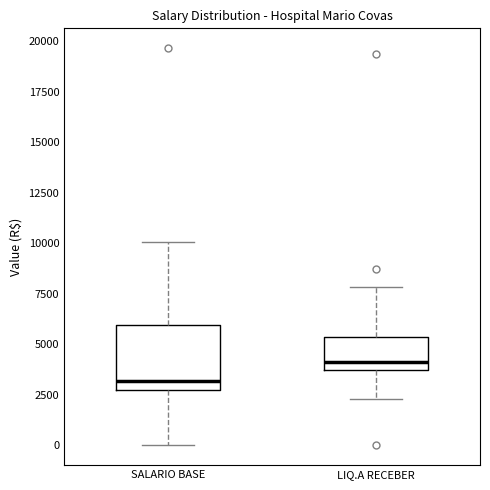

Reading left to right, read every box against the y-axis: the position of its median line, the range the box covers, and the ends of its whiskers. The values are not printed on the chart, so give them approximately, as read against the axis.

SALARIO BASE: median 3000, box 2500 to 6000, whiskers 0 to 10000
LIQ.A RECEBER: median 4000, box 3500 to 5500, whiskers 2500 to 8000